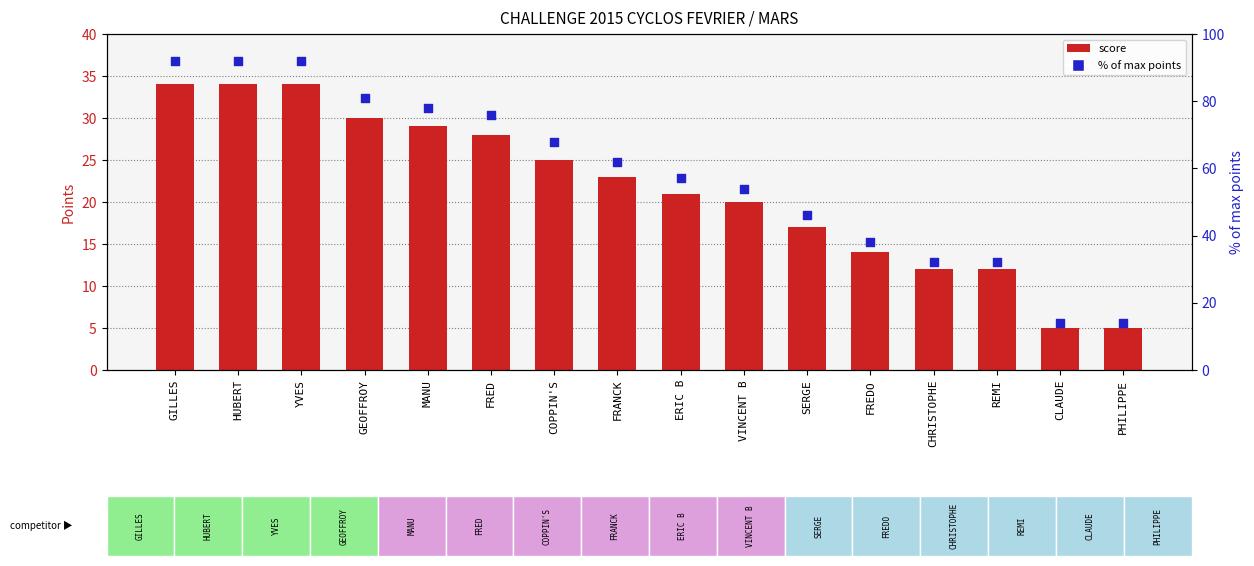

Which series contains the highest Y value?

% of max